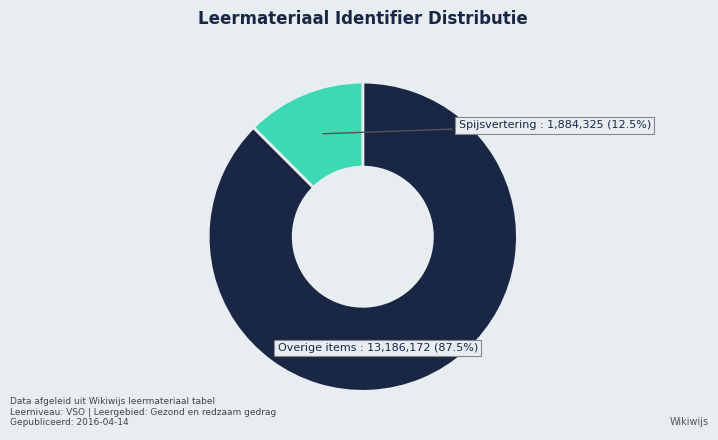

Combined, do Overige items and Spijsvertering account for over 50%?

Yes